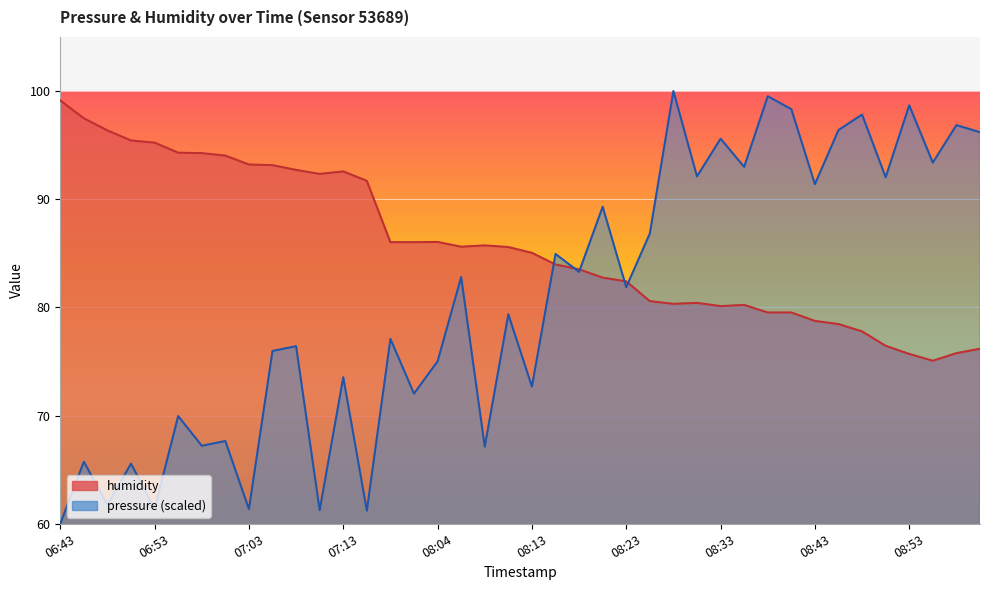

What is the difference between the humidity values at 08:53 and 08:06?

9.9